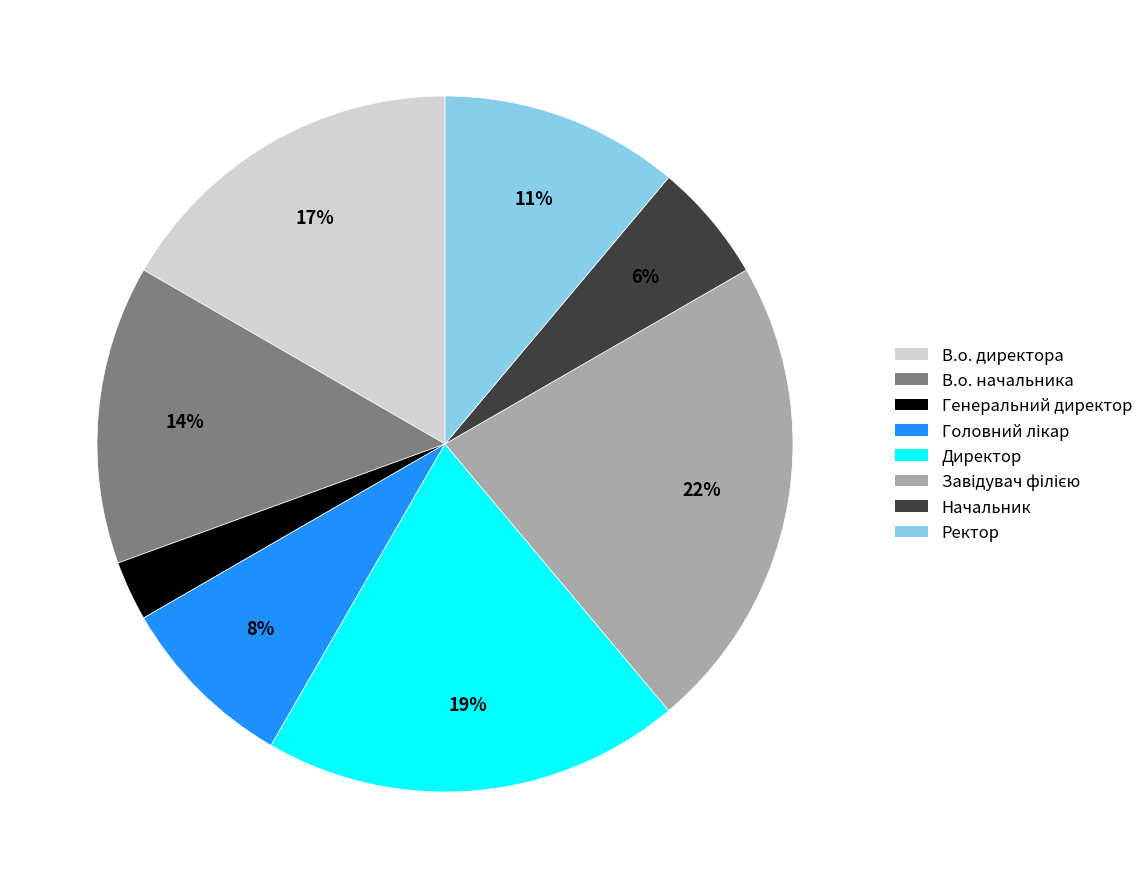

Which category has the smallest portion of the pie?

Генеральний директор